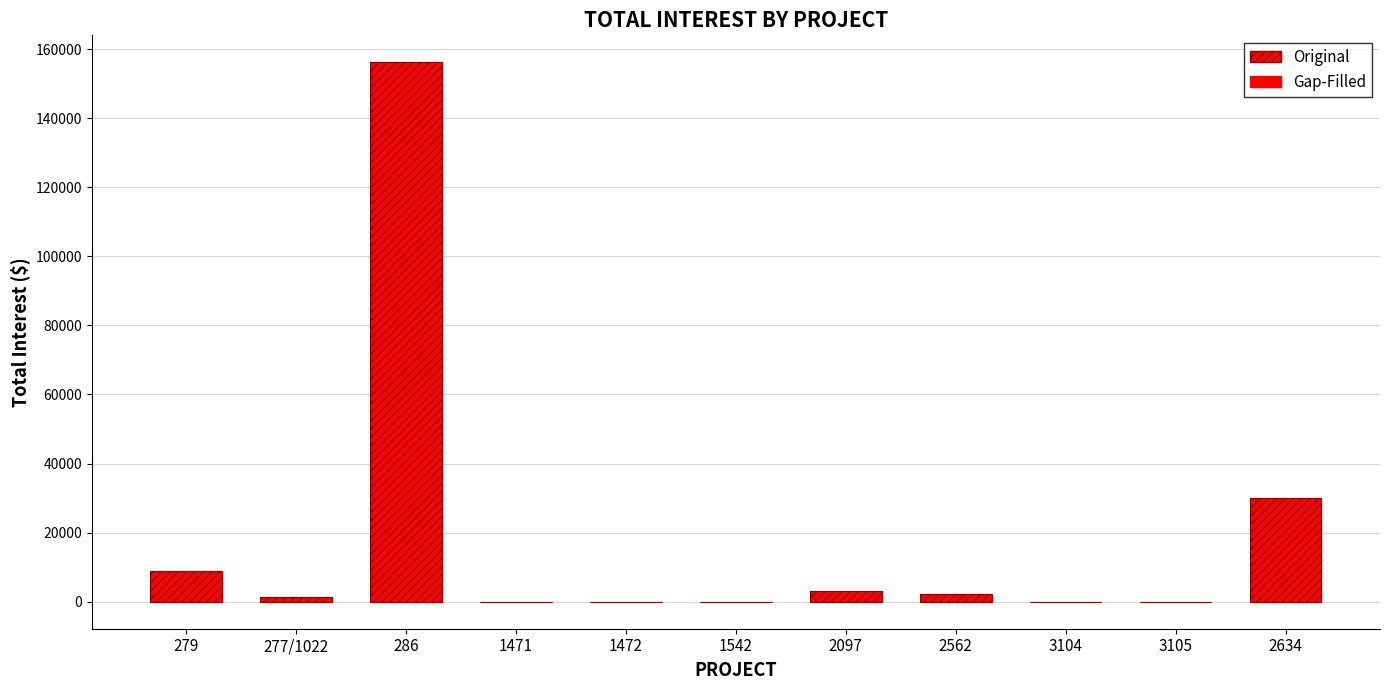

The Gap-Filled series shows 11.4 at 1471. True or false?

False